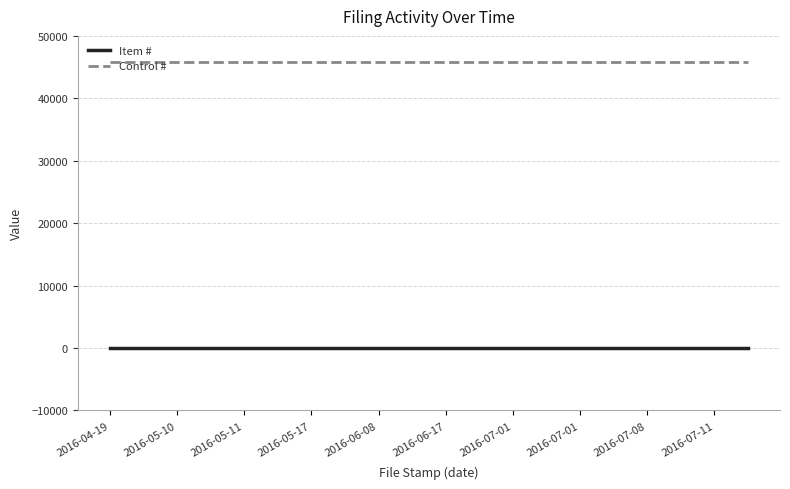

True or false: Item # and Control # cross at least once.

False